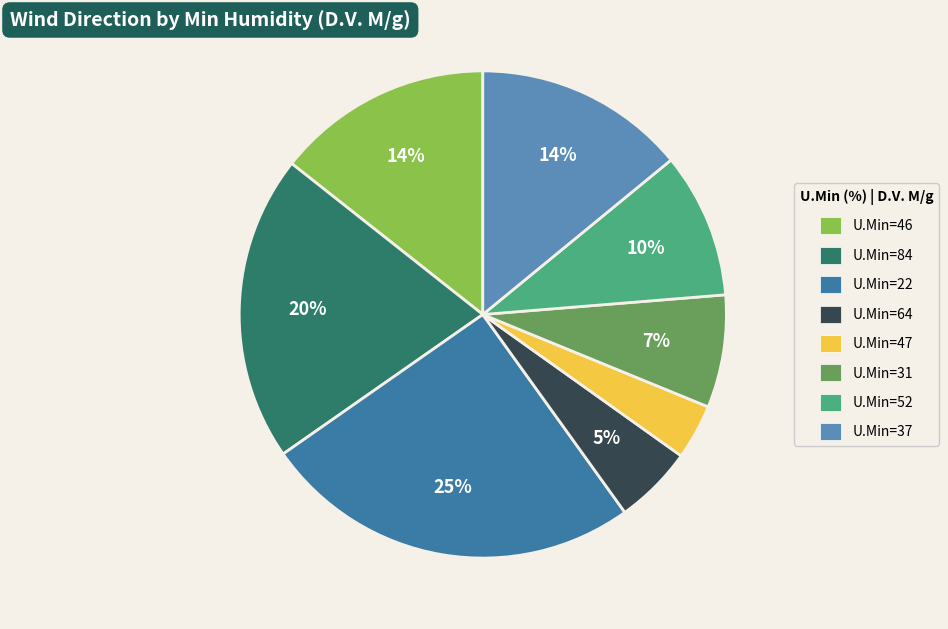

Is there any slice that represents more than half of the pie?

No